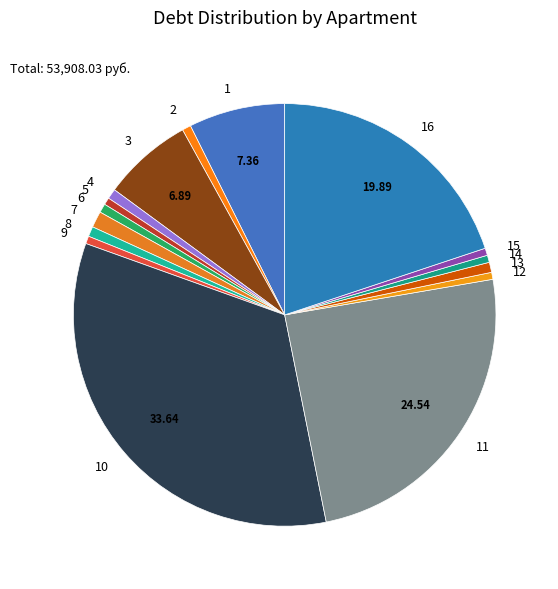

How many slices are in this pie chart?

16